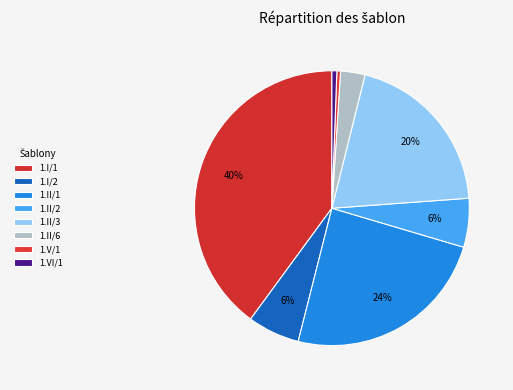

How many slices are in this pie chart?

8